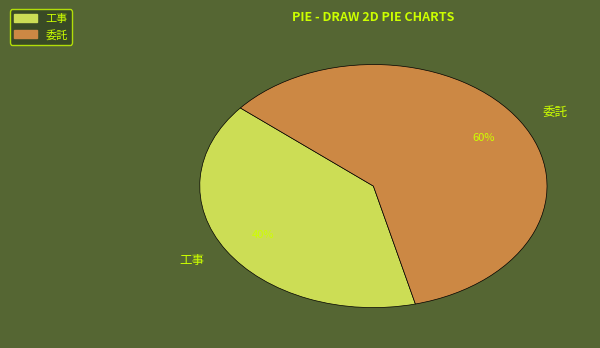

Is it true that 工事 is 54% of the pie?

False